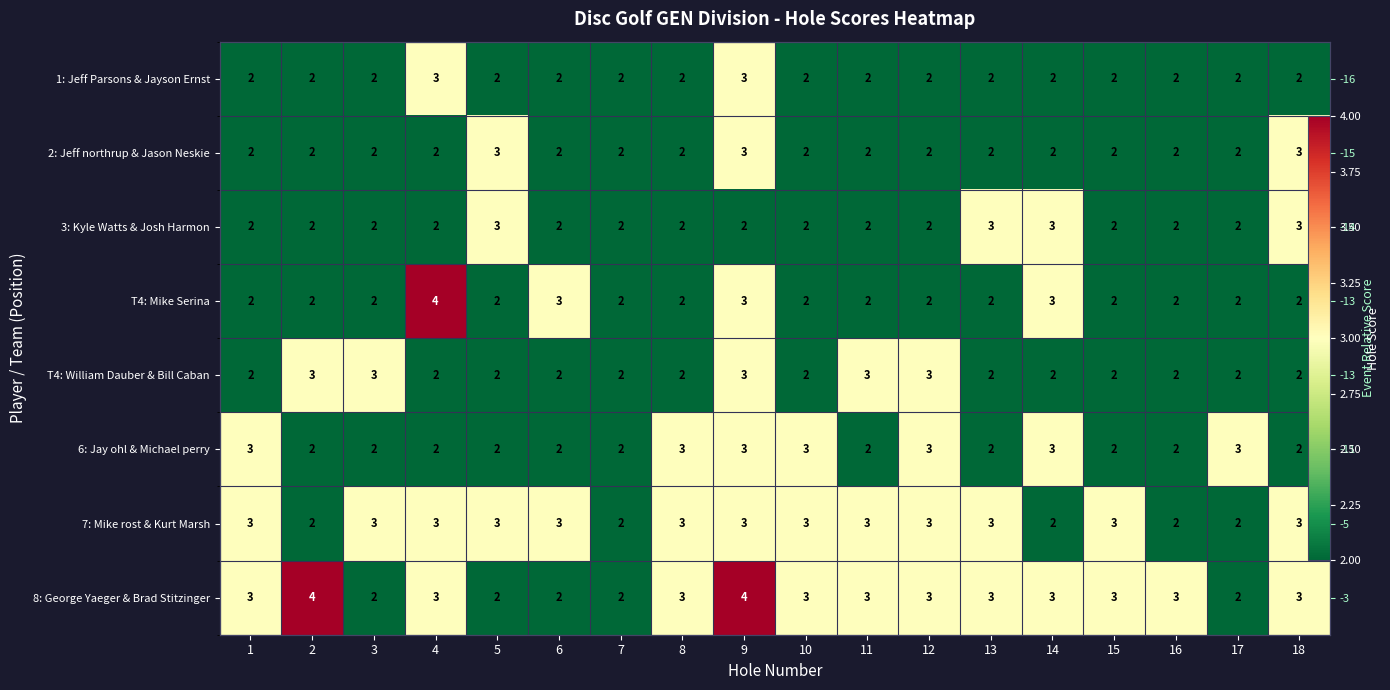

List the labels in order of 3: Kyle Watts & Josh Harmon value, smallest first.

1, 2, 3, 4, 6, 7, 8, 9, 10, 11, 12, 15, 16, 17, 5, 13, 14, 18